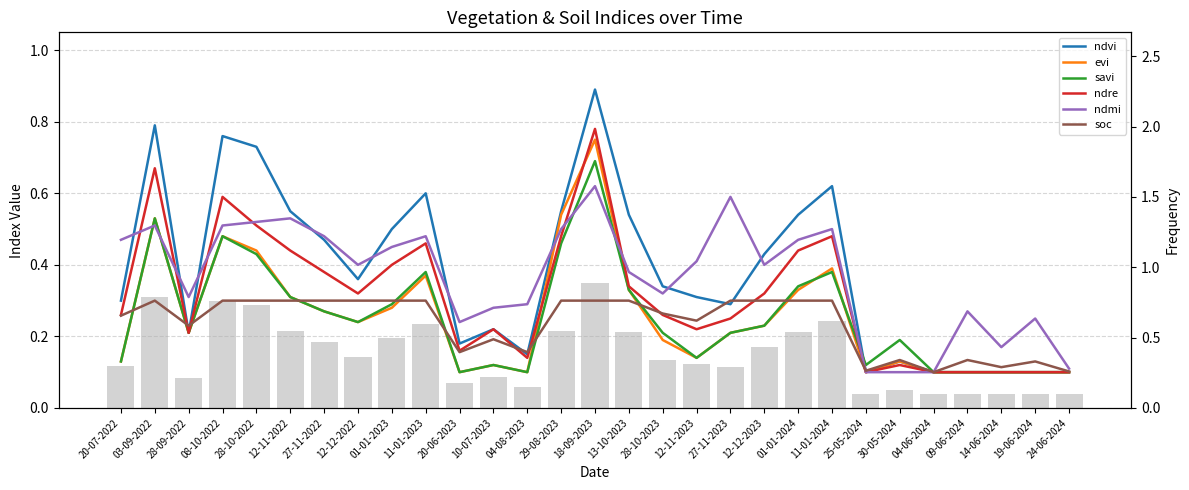

What position from the right is 12-12-2023?

10